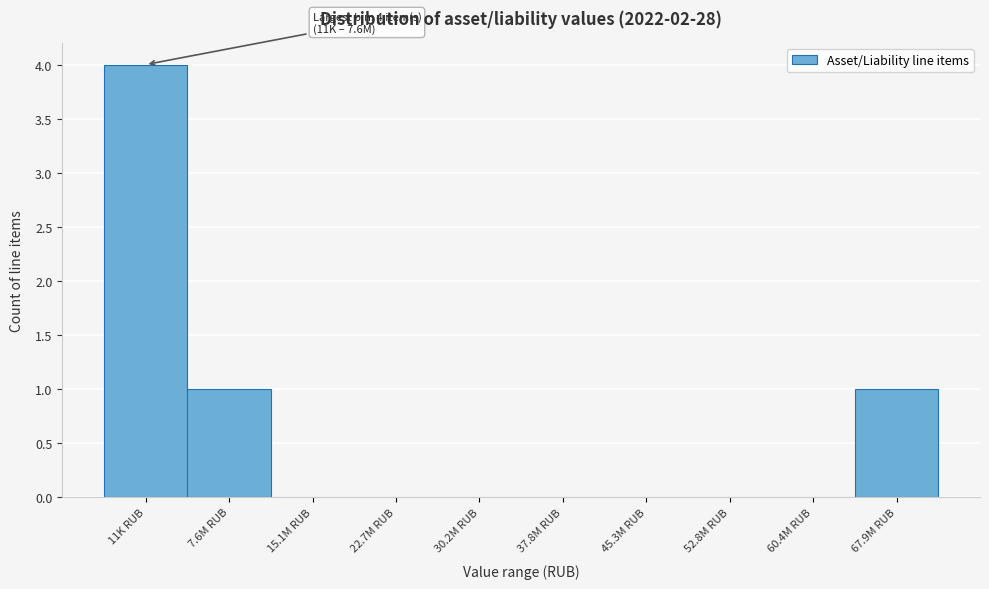

Reading left to right, extract all data points from this chart.

11K RUB=4	7.6M RUB=1	15.1M RUB=0	22.7M RUB=0	30.2M RUB=0	37.8M RUB=0	45.3M RUB=0	52.8M RUB=0	60.4M RUB=0	67.9M RUB=1